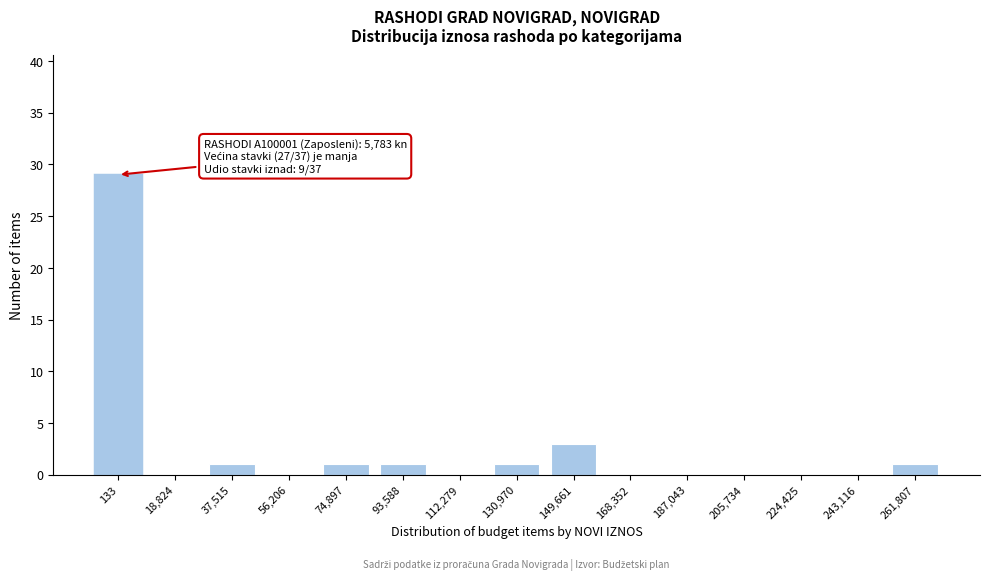

Reading right to left, transcribe all the data shown in this chart.

261,807=1	243,116=0	224,425=0	205,734=0	187,043=0	168,352=0	149,661=3	130,970=1	112,279=0	93,588=1	74,897=1	56,206=0	37,515=1	18,824=0	133=29